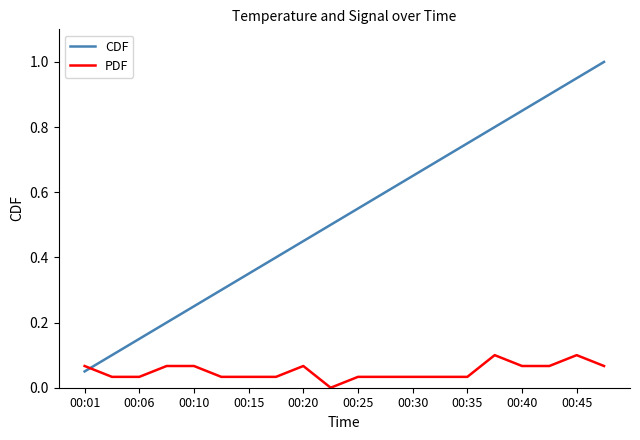

Is this an area chart (filled region under the line)?

No